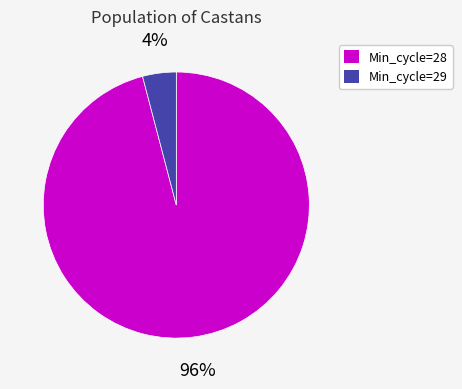

Is there a majority slice in this chart?

Yes